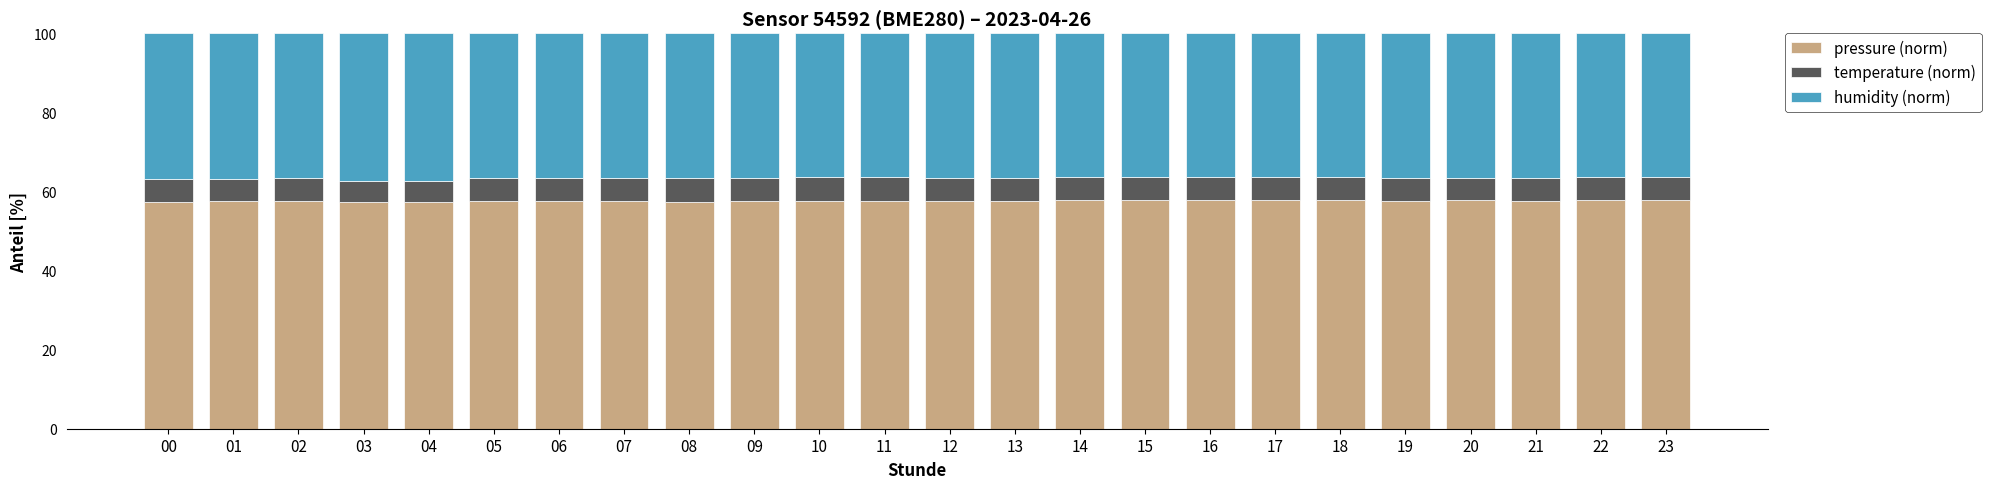

Does the chart contain stacked bars?

Yes